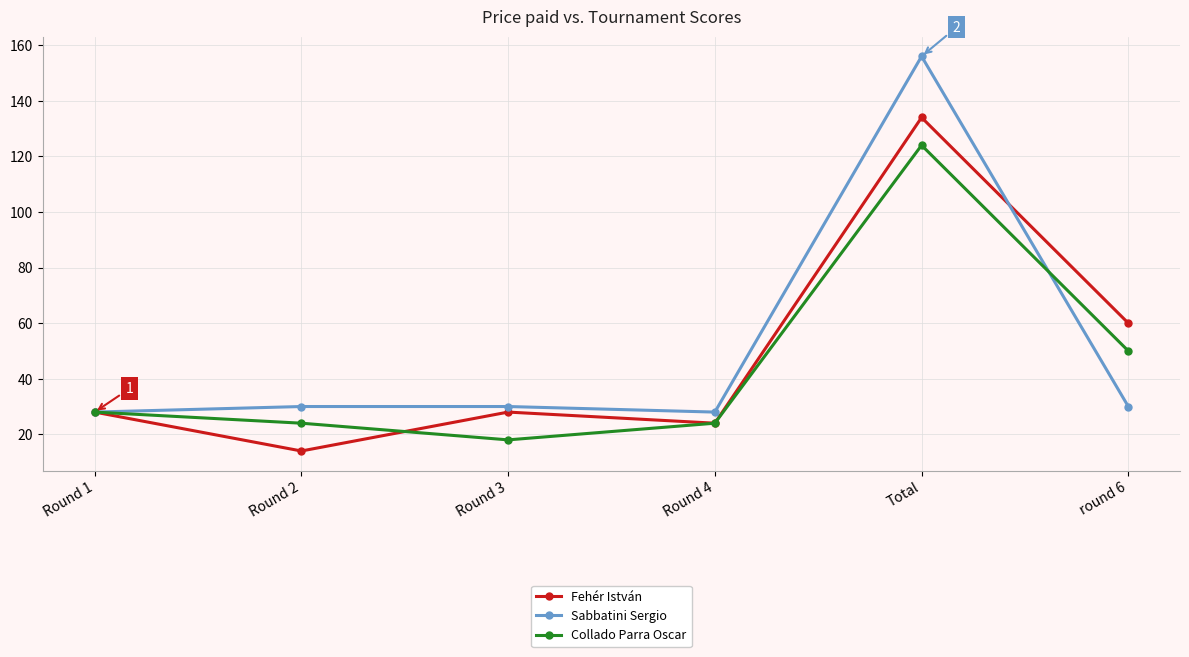

Count the number of categories in the chart.

6